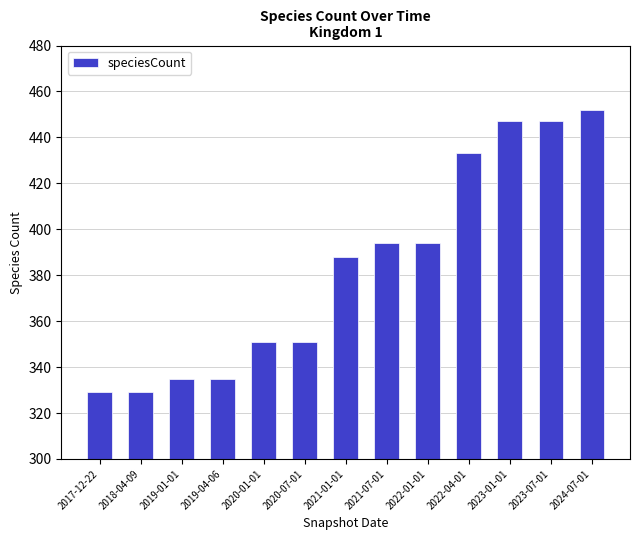

How many bars are there in total?

13